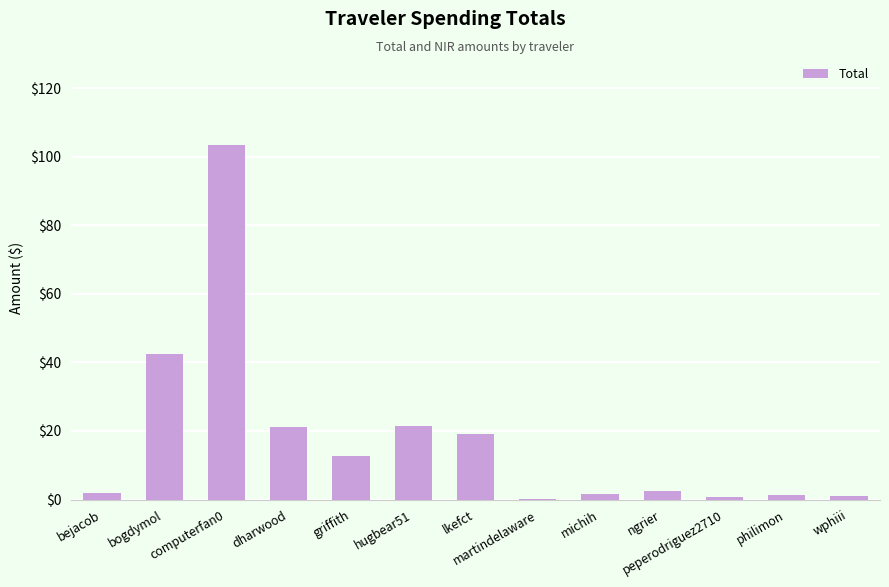

Does the chart contain stacked bars?

No